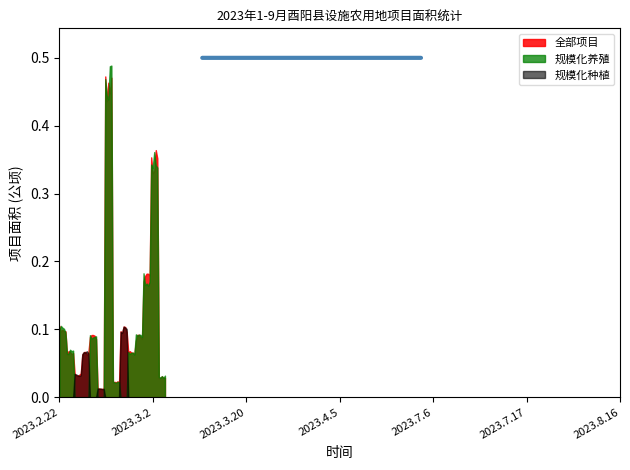

Which series has the largest range (max minus min)?

规模化养殖